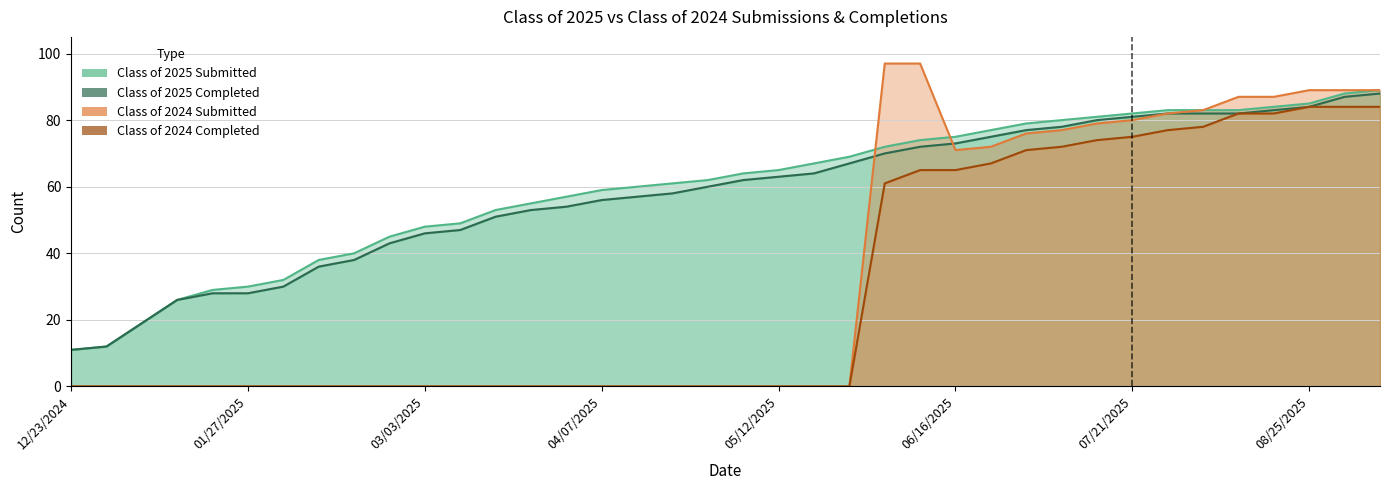

What is the difference between the maximum and second lowest values in the Class of 2025 Completed series?

76